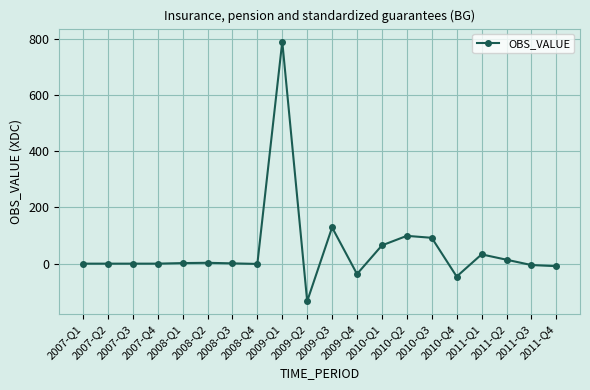

True or false: there are more than 1 points higher than both neighbors.

True